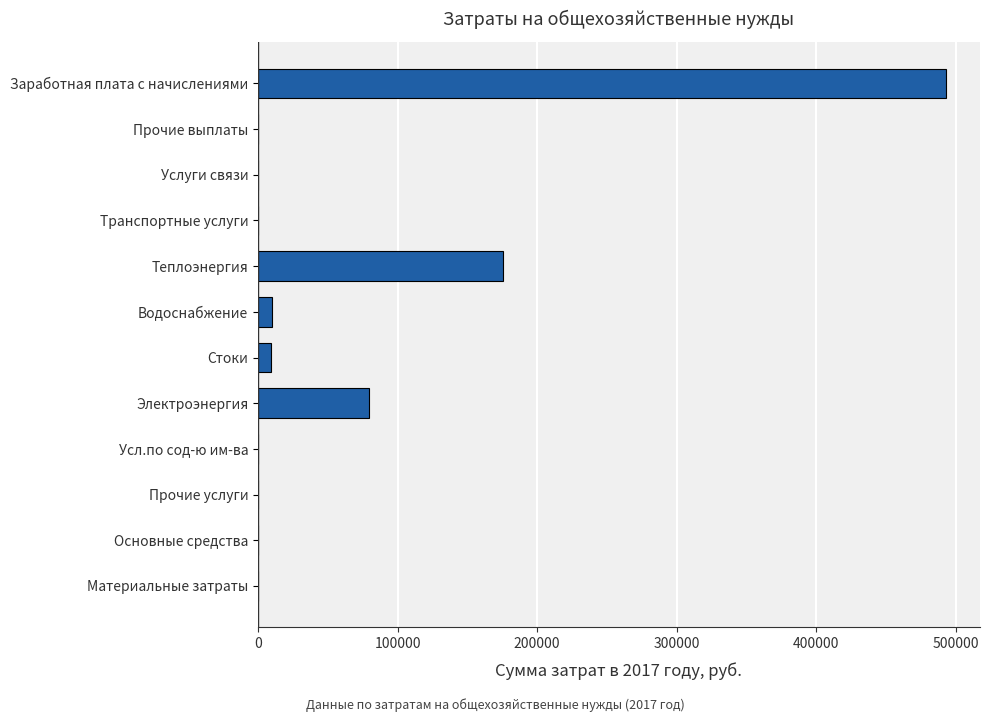

What is the change in value from Прочие услуги to Заработная плата с начислениями?

+492593.5